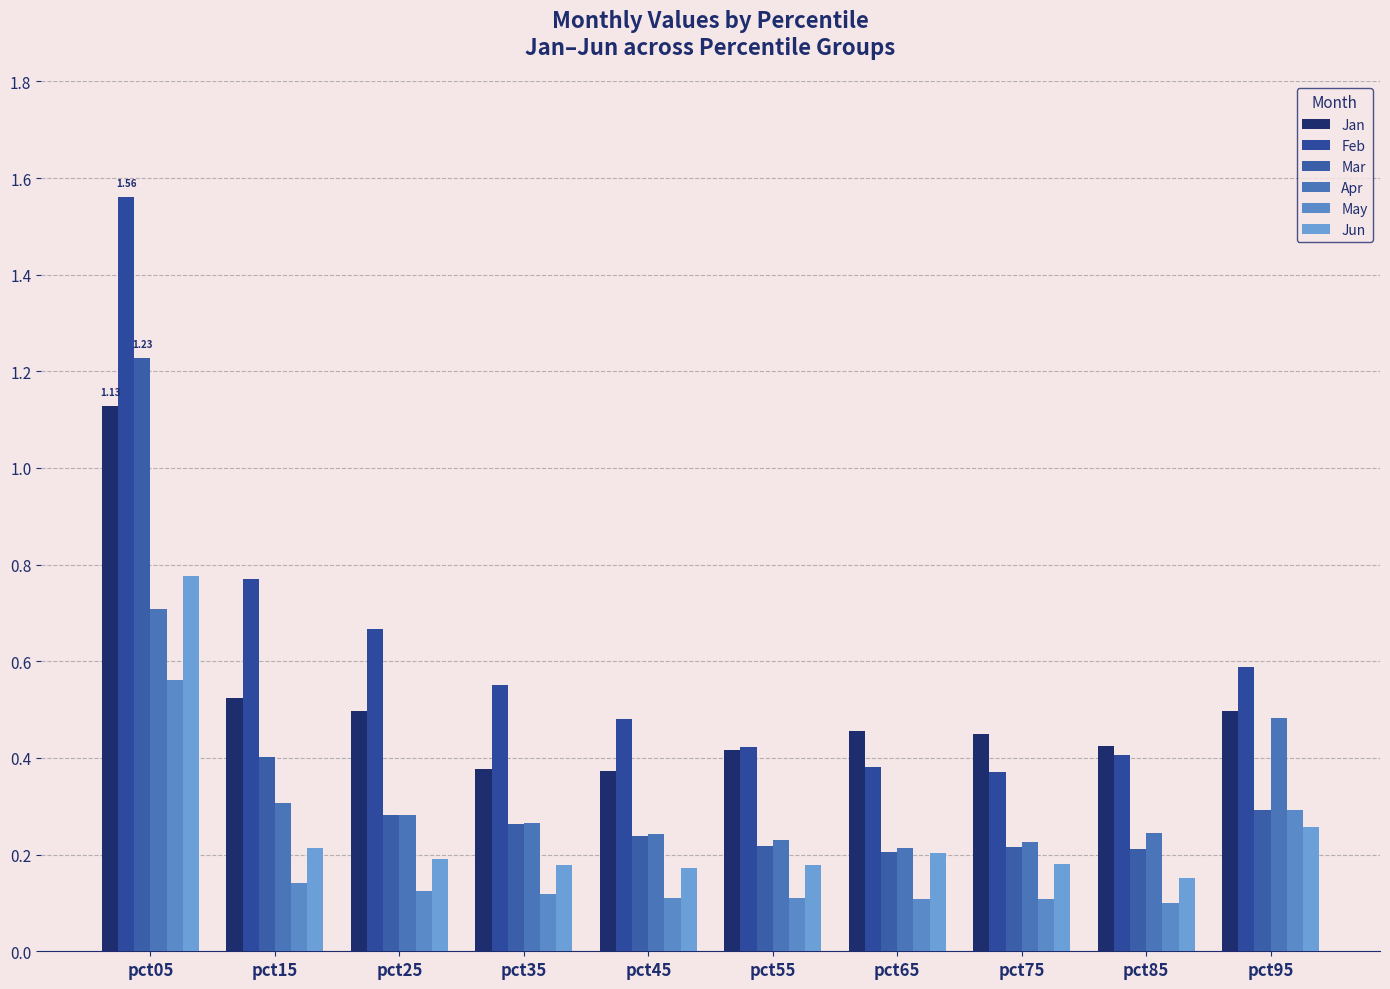

What is the difference between the second highest and second lowest values in the Feb series?

0.4